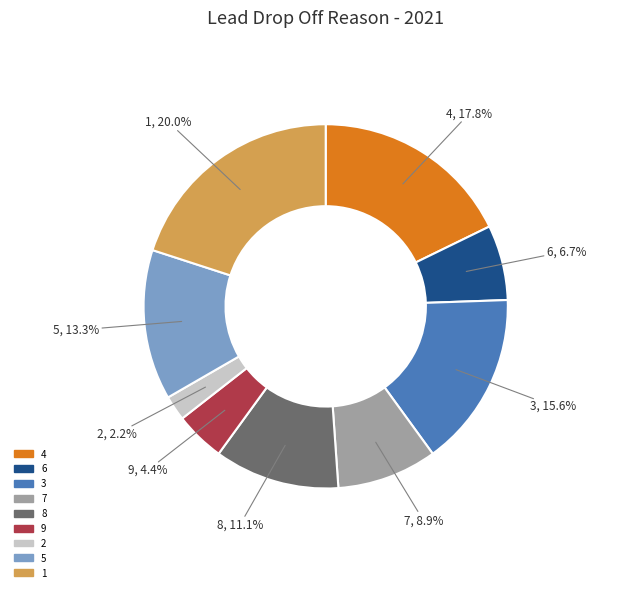

Does any single category account for the majority?

No